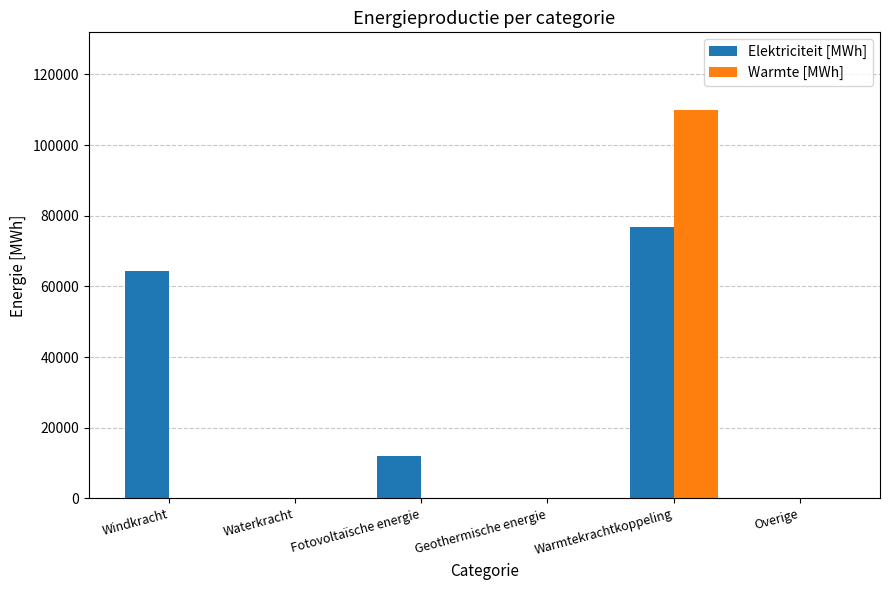

Which series changed the most between Waterkracht and Fotovoltaïsche energie?

Elektriciteit [MWh]